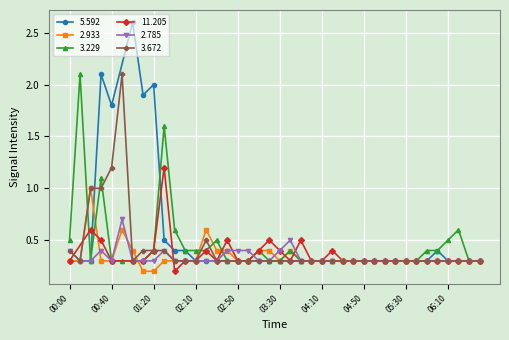

Between 03:30 and 05:40, which series saw the biggest shift?

  2.785